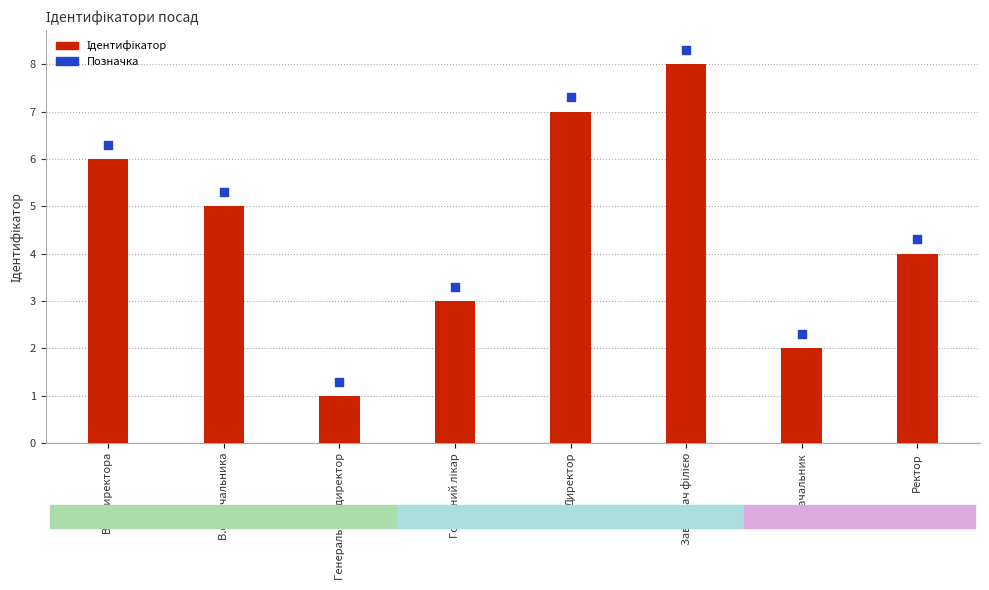

Is the value of Ідентифікатор at Директор greater than the value of Позначка at Начальник?

Yes